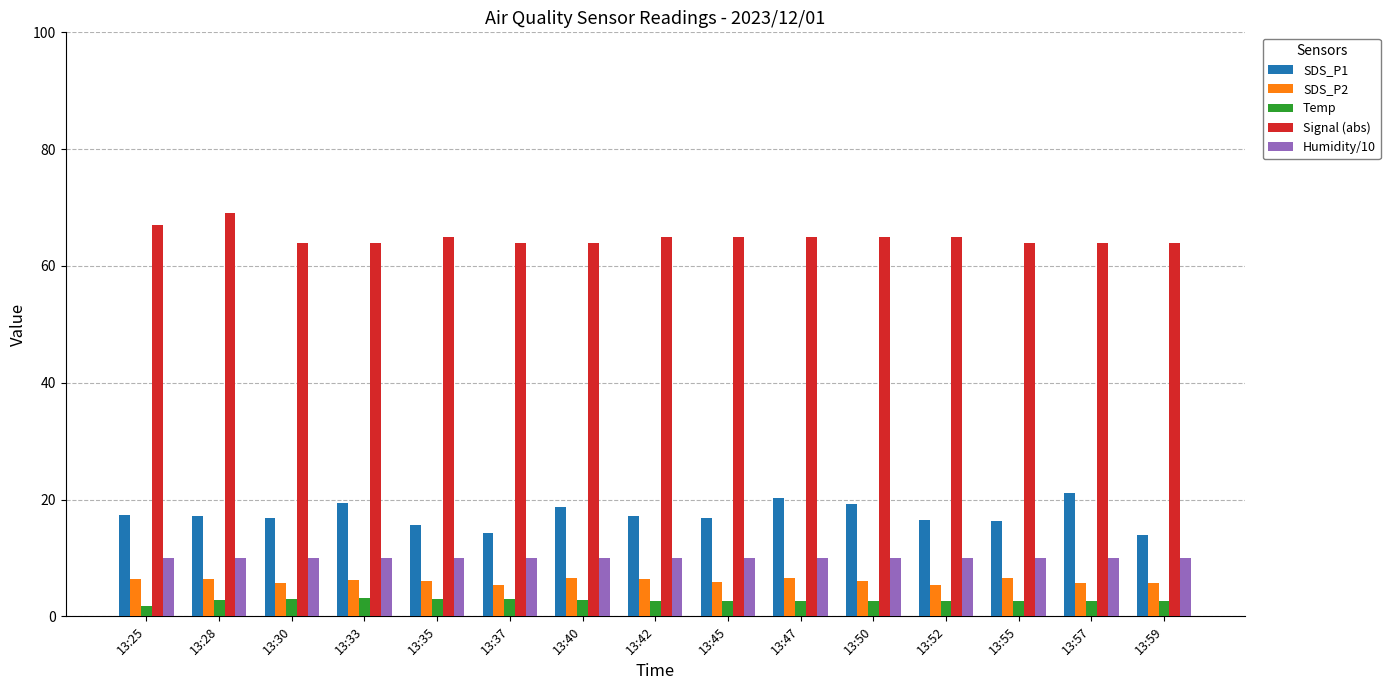

What are all the series names shown in the legend?

SDS_P1, SDS_P2, Temp, Signal (abs), Humidity/10